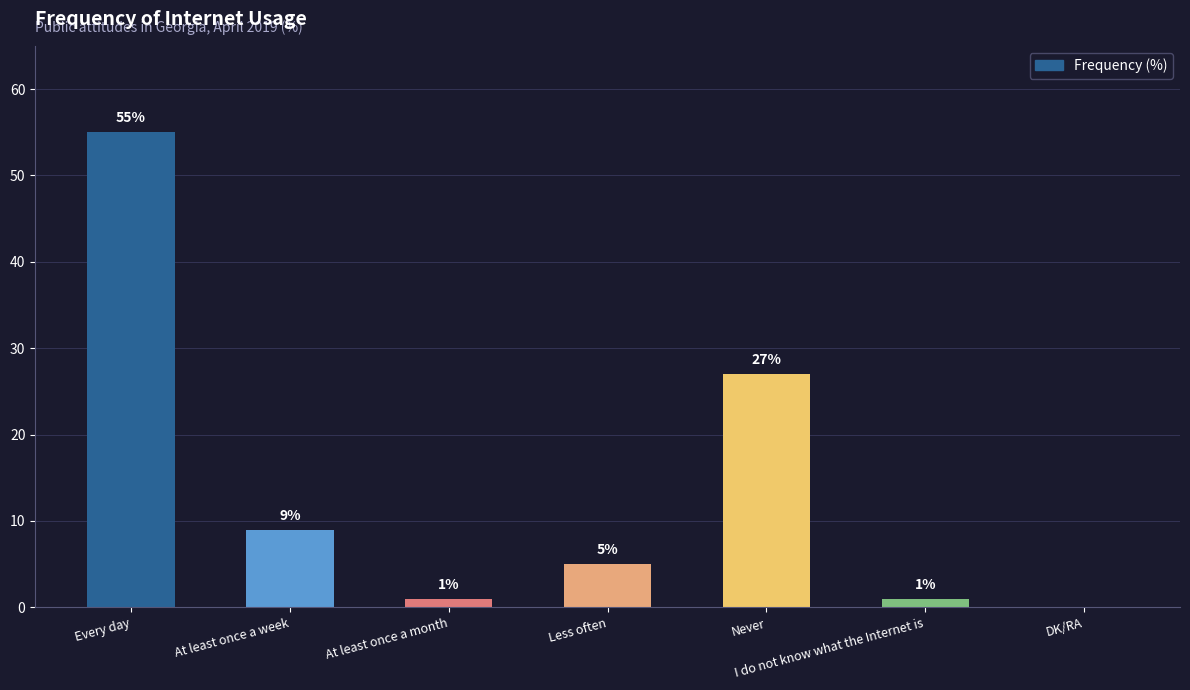

Reading left to right, what are all the values shown in this chart?

55	9	1	5	27	1	0